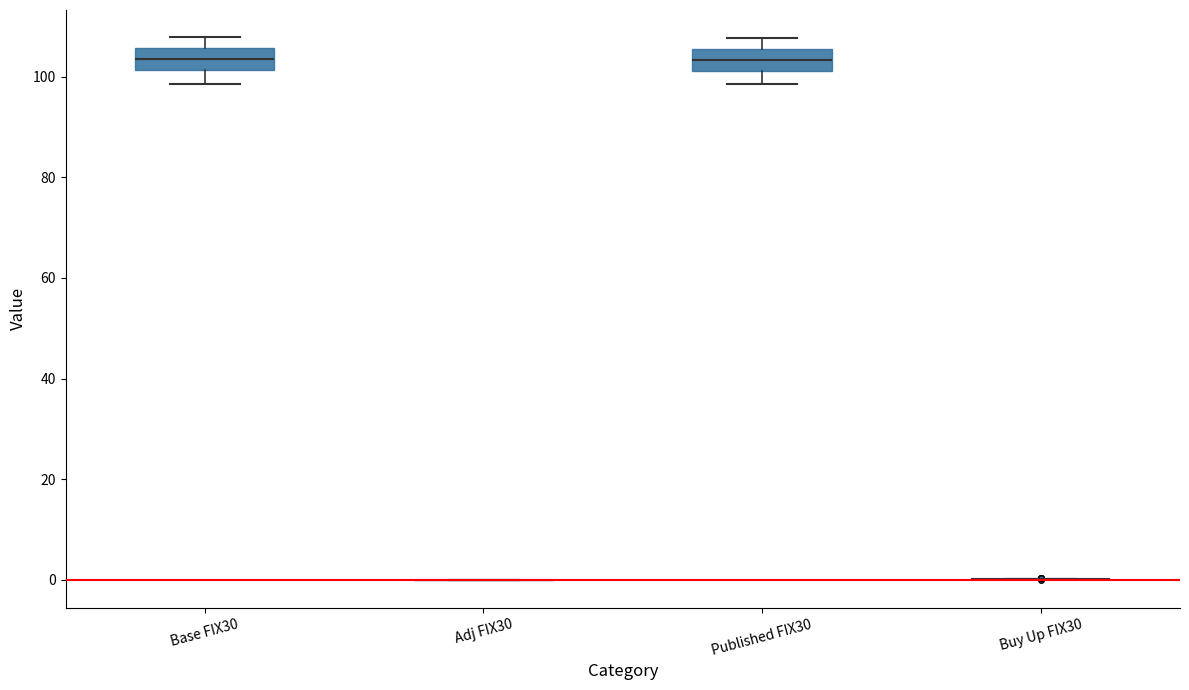

Reading left to right, transcribe this box plot: for each box, give where its median line is, the range the box spans, and where its two whiskers end, as read against the y-axis. The values are not printed on the chart, so give them approximately, as read against the axis.

Base FIX30: median 104, box 102 to 106, whiskers 98 to 108
Adj FIX30: box collapsed to a line at 0, whiskers 0 to 0
Published FIX30: median 104, box 102 to 106, whiskers 98 to 108
Buy Up FIX30: box collapsed to a line at 0, whiskers 0 to 0